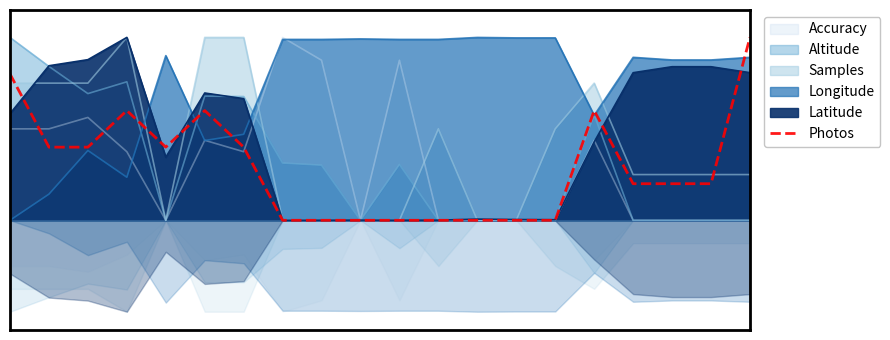

The chart shows a value of -0.3 at 9. True or false?

False